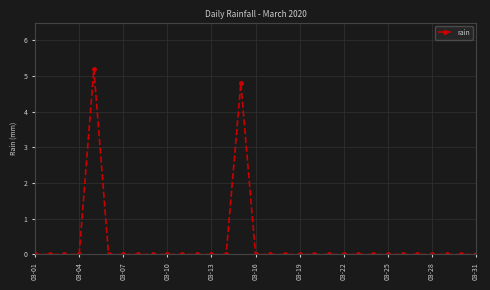

How many lines are shown in the chart?

1